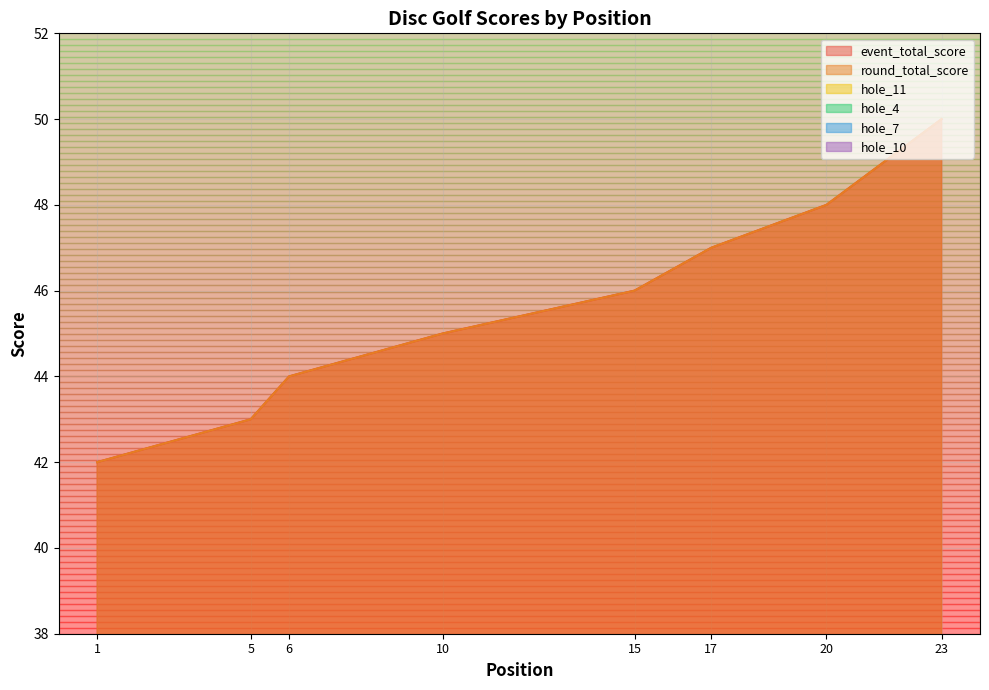

Is the value of round_total_score at 5 greater than the value of hole_11 at 20?

Yes